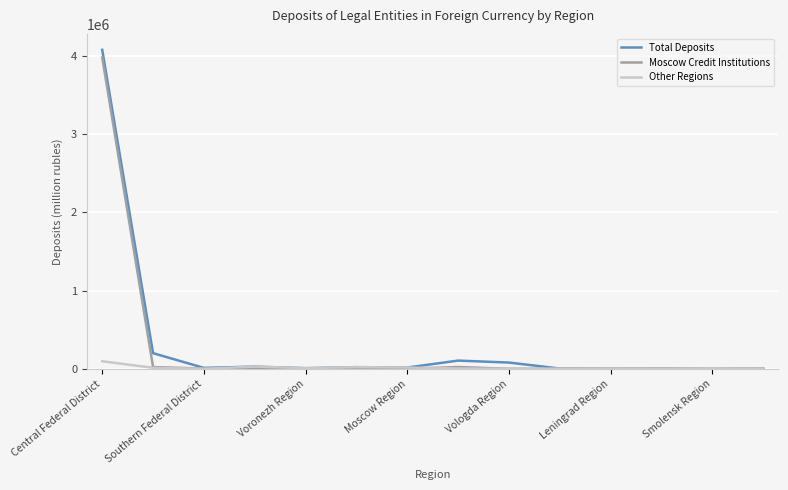

Which series has the largest range (max minus min)?

Total Deposits